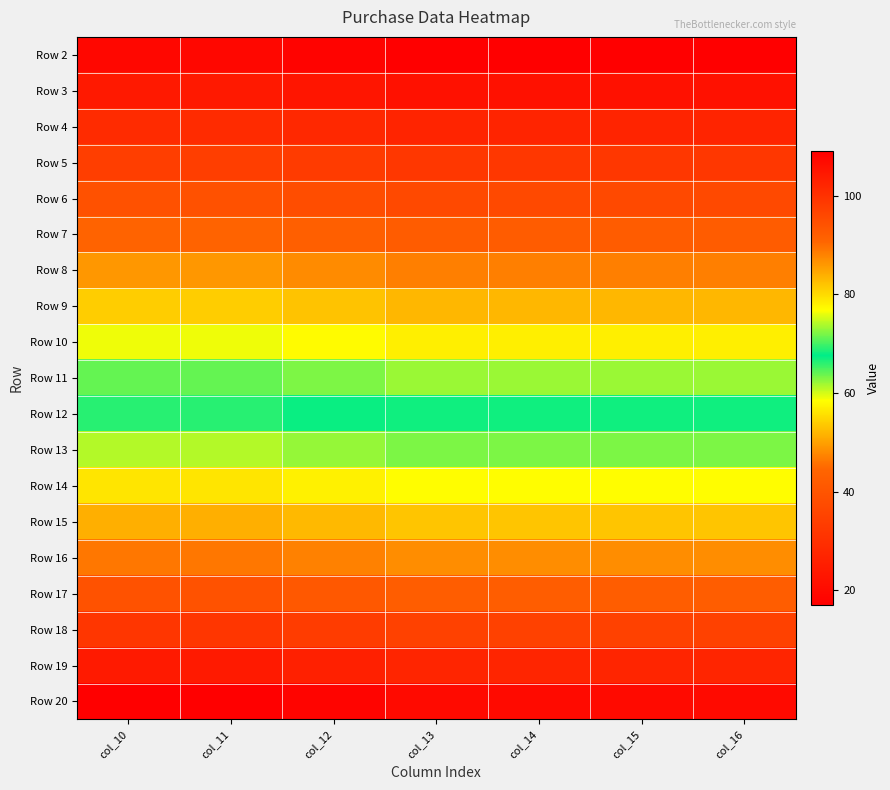

What is the maximum value shown in the chart?

109